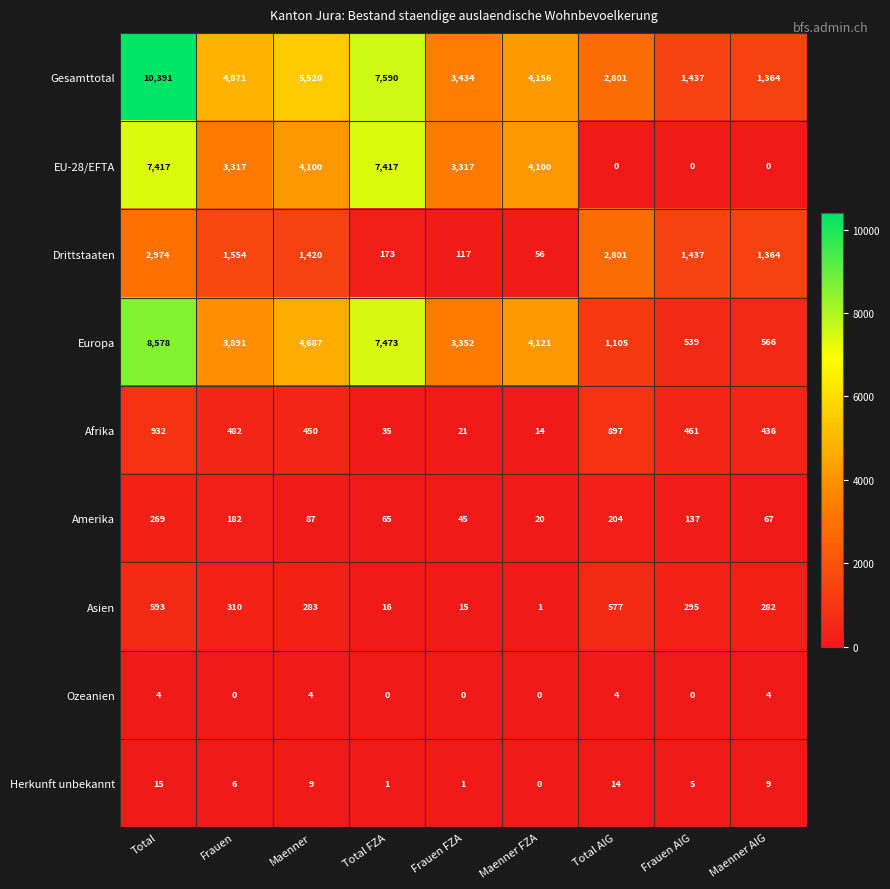

Rank the series by their maximum value, from lowest to highest.

Ozeanien, Herkunft unbekannt, Amerika, Asien, Afrika, Drittstaaten, EU-28/EFTA, Europa, Gesamttotal